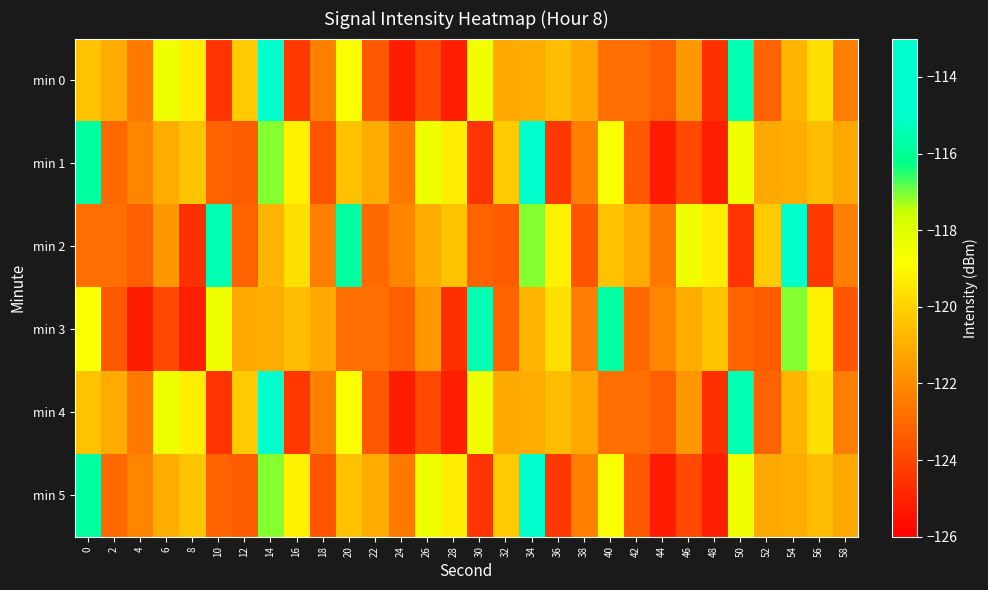

Count the number of data series in this chart.

6